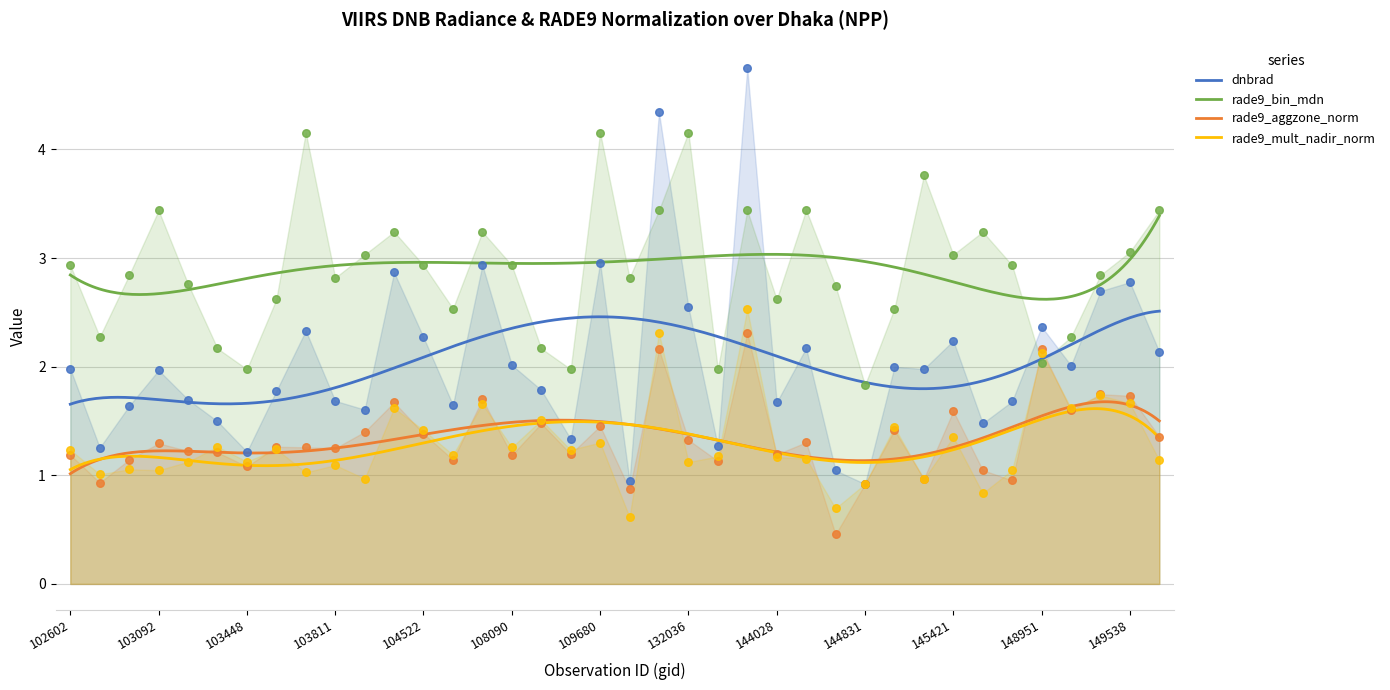

Which series reaches the maximum Y coordinate?

dnbrad